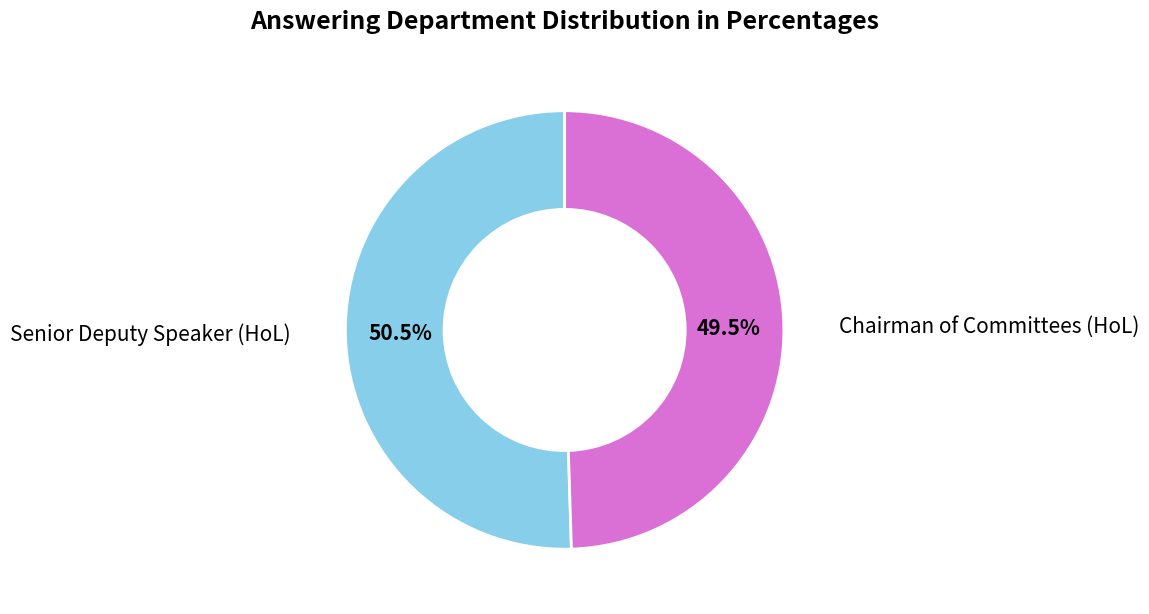

Does any single category account for the majority?

Yes